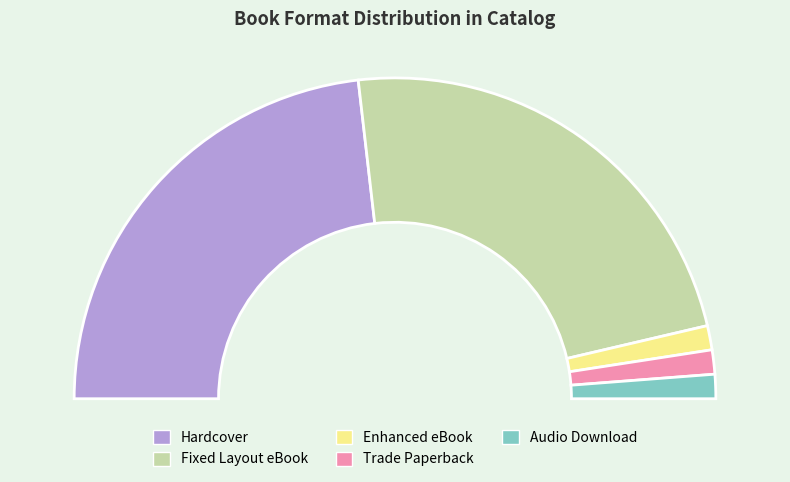

The Hardcover slice represents 34% of the pie. True or false?

False